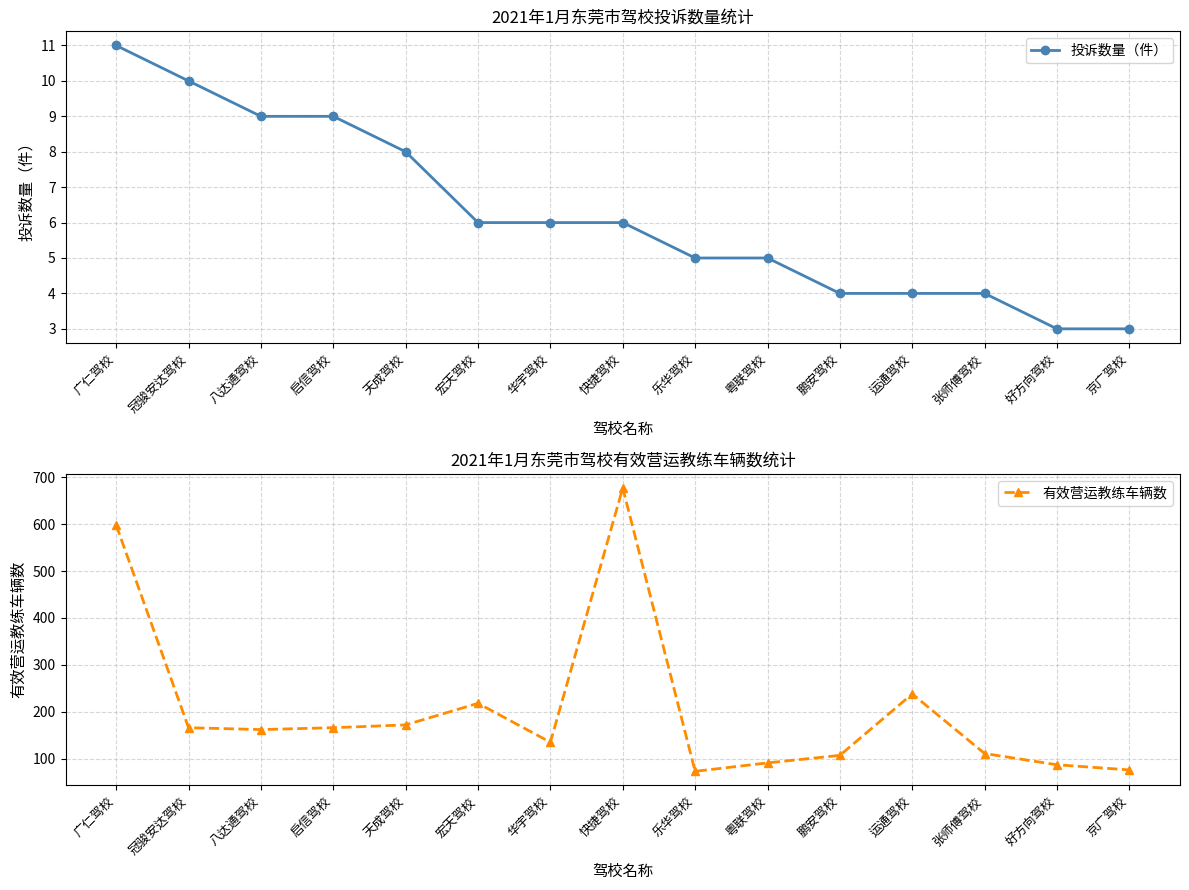

Which series has the largest total across all categories?

有效营运教练车辆数